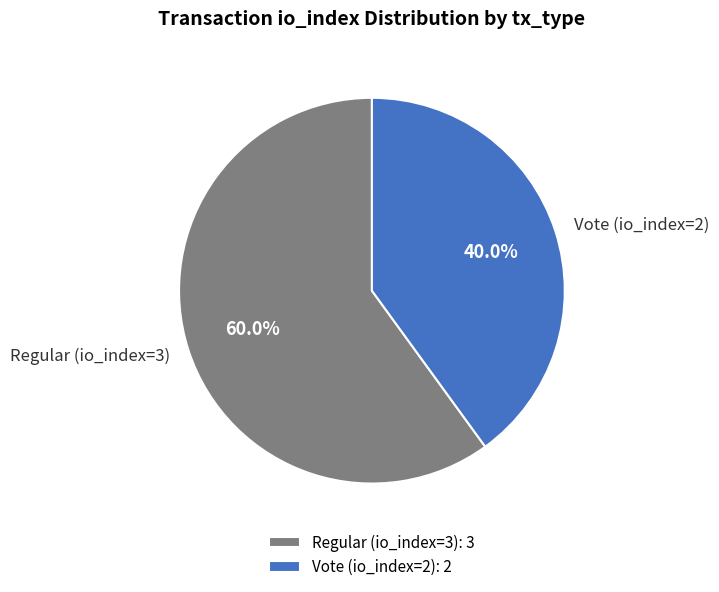

To the nearest percent, what portion does Regular (io_index=3) represent?

60%